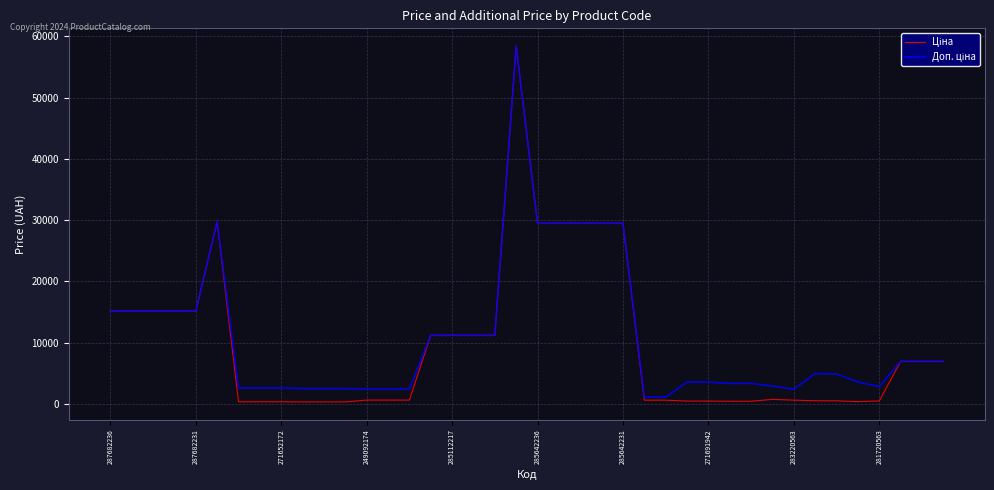

What is the greatest value displayed?

58426.5